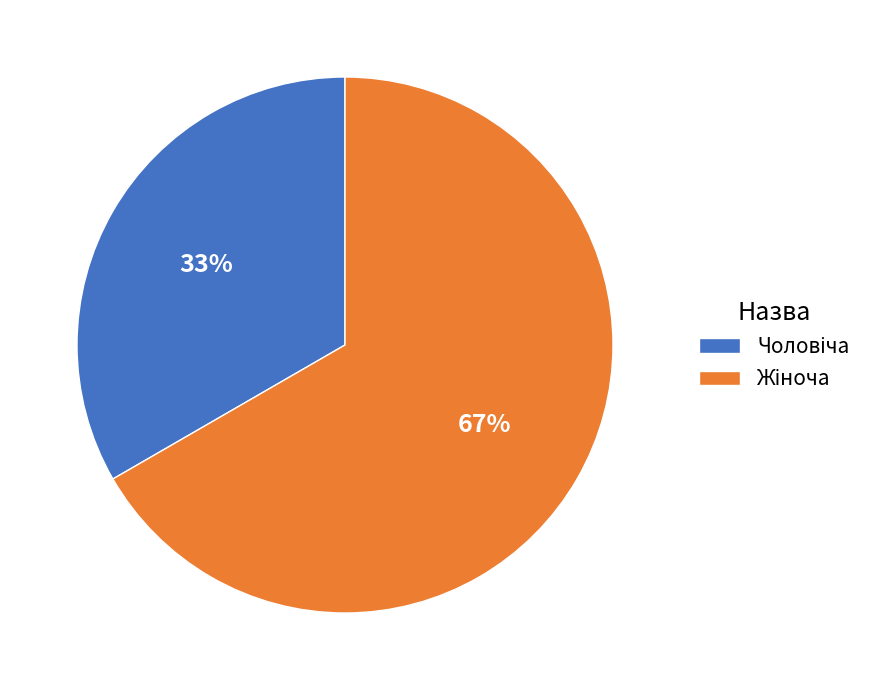

To the nearest percent, what is the average slice percentage?

50%